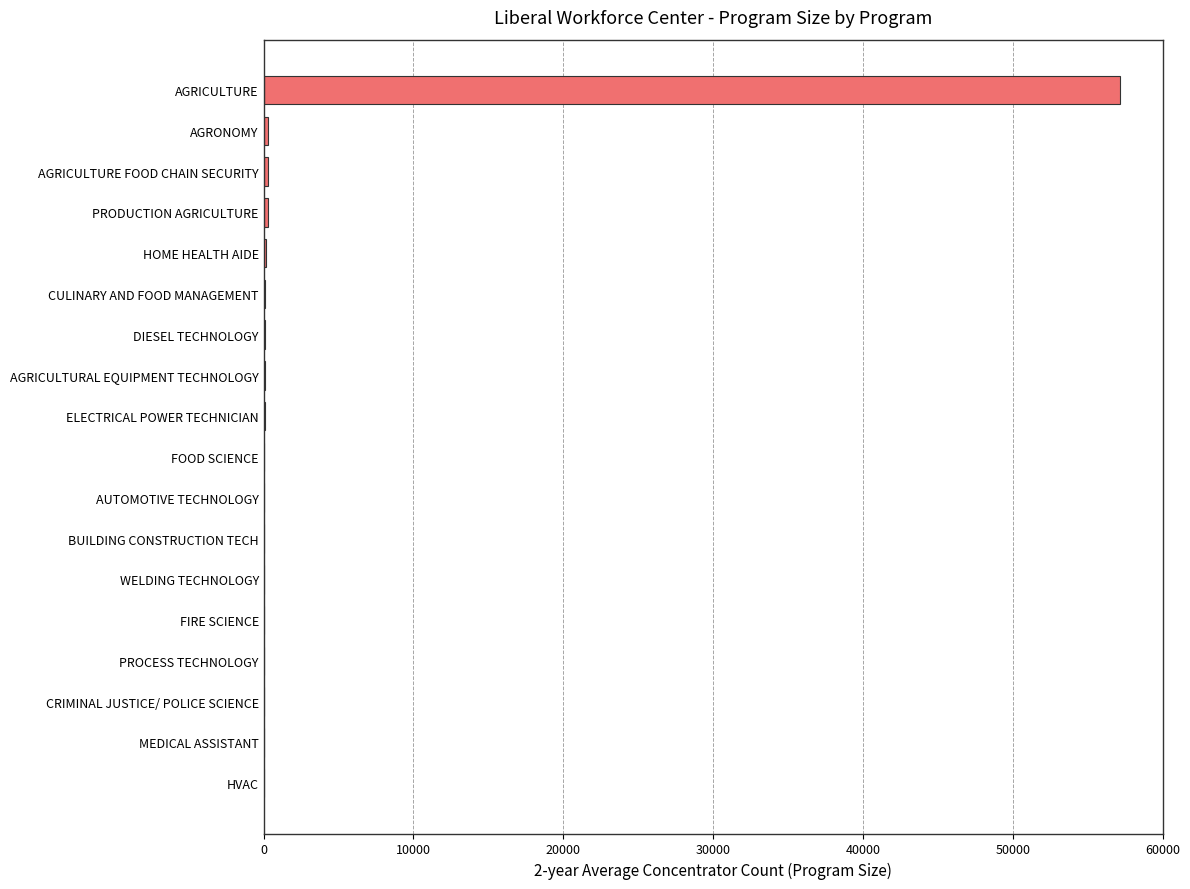

What is the sum of all values?

58896